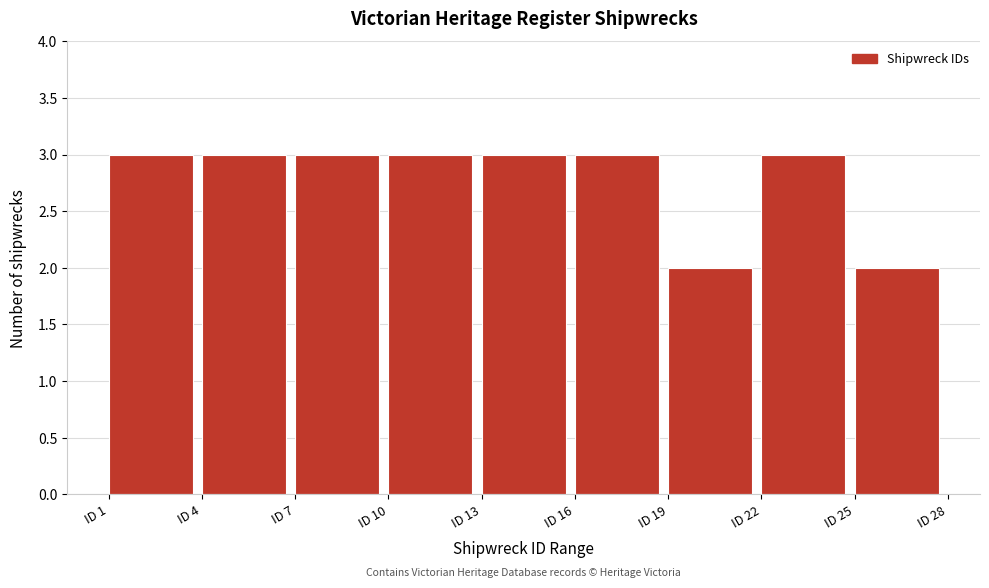

Reading left to right, list every bar in this chart as the range it spans on the x-axis followed by its height. The values are not printed on the chart, so give them approximately, as read against the axis.

1 to 4: 3
4 to 7: 3
7 to 10: 3
10 to 13: 3
13 to 16: 3
16 to 19: 3
19 to 22: 2
22 to 25: 3
25 to 28: 2